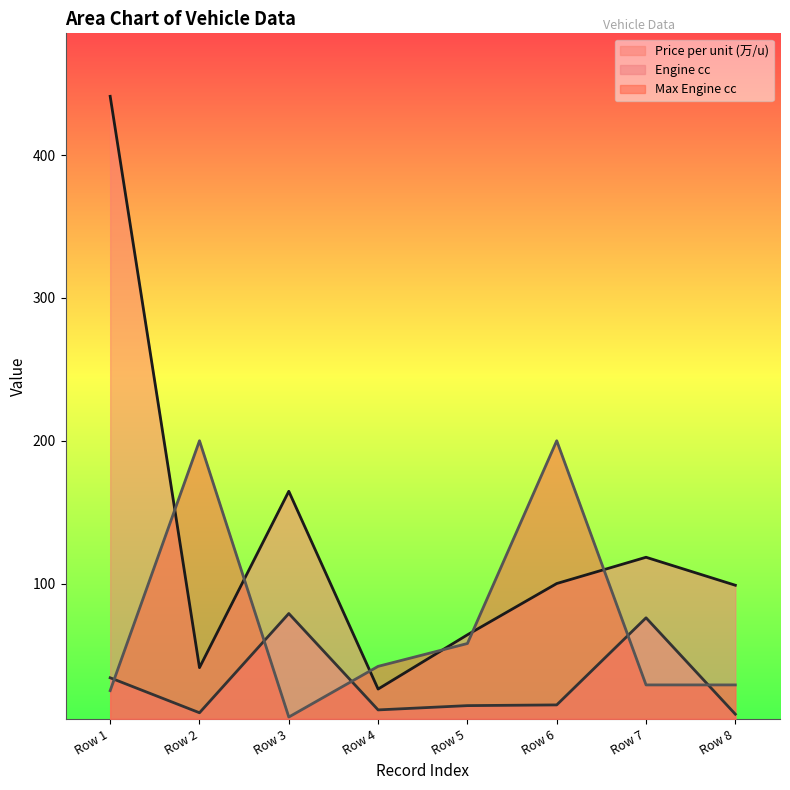

Reading left to right, what are all the values shown in this chart?

Price per unit: 441.2	41.1	164.6	26.1	64.1	100.0	118.4	98.8
Engine (cc): 34.0	9.5	79.0	11.5	14.5	15.0	76.0	8.5
Max Engine (cc): 25.0	200.0	6.5	42.0	58.0	200.0	29.0	29.0